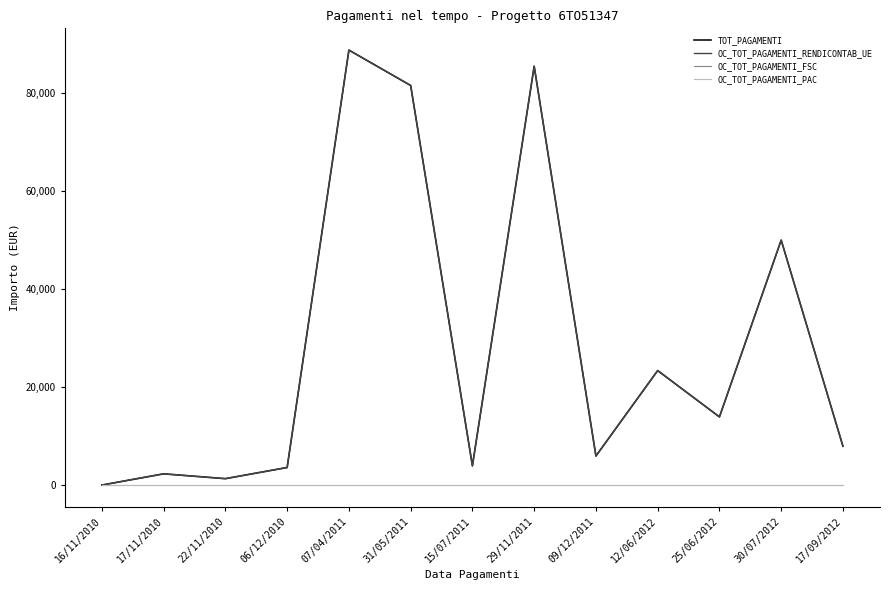

Does the chart display data point markers on the line(s)?

No